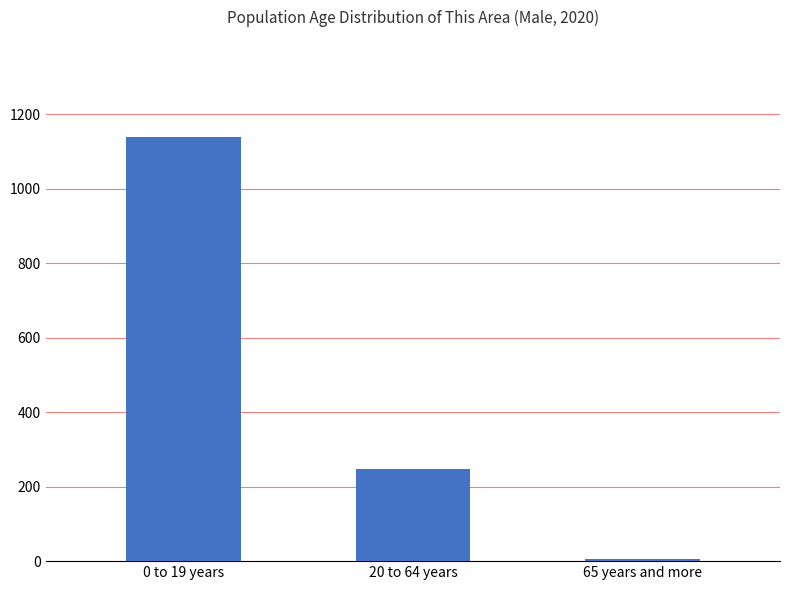

Reading left to right, transcribe all the data shown in this chart.

1138	247	5